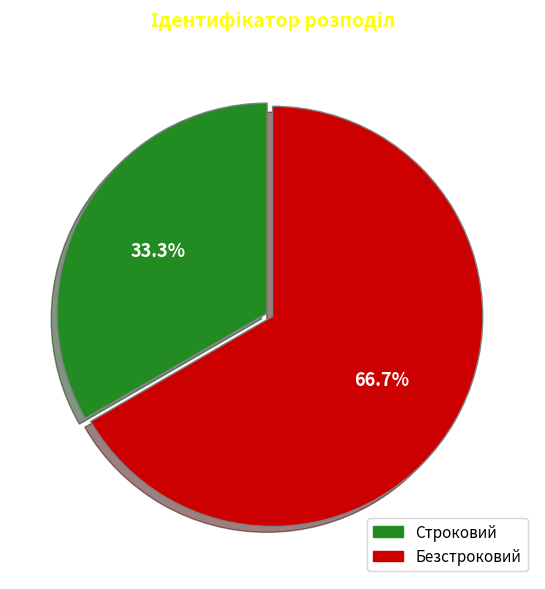

Which category has the smallest portion of the pie?

Строковий